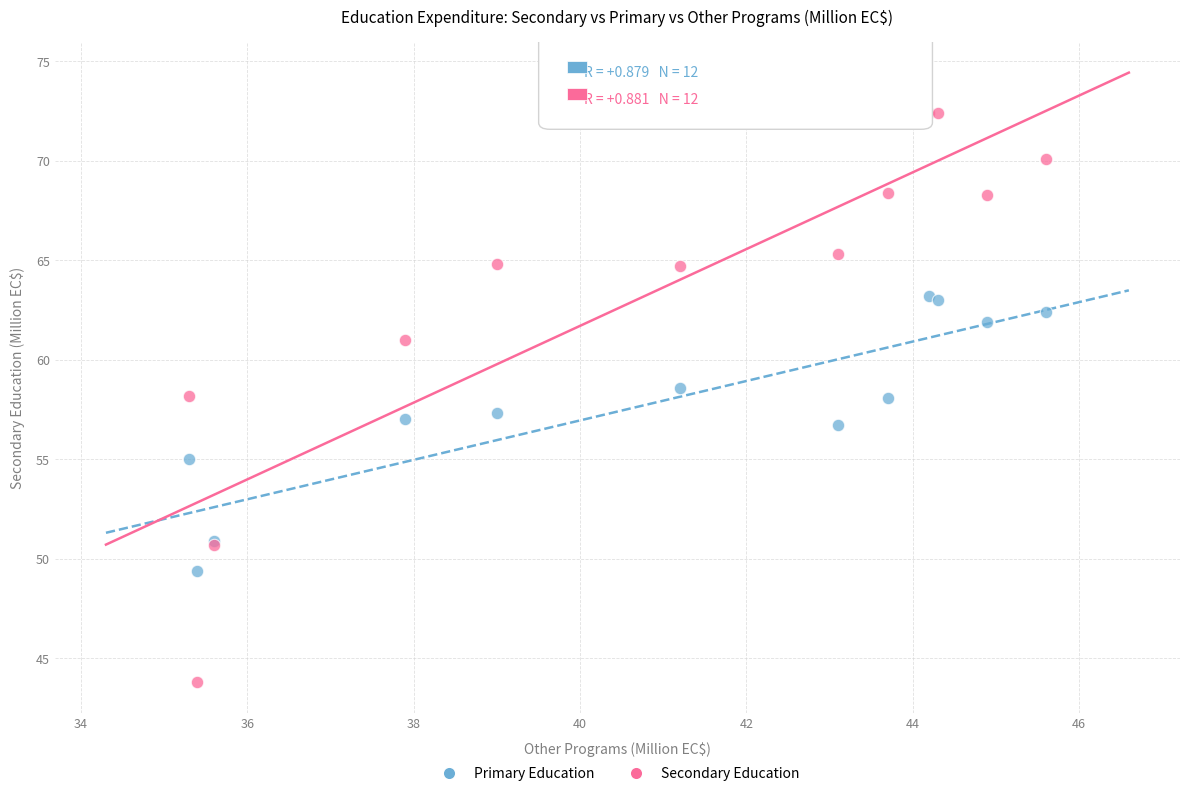

Which series has the widest spread of Y values?

Secondary Education